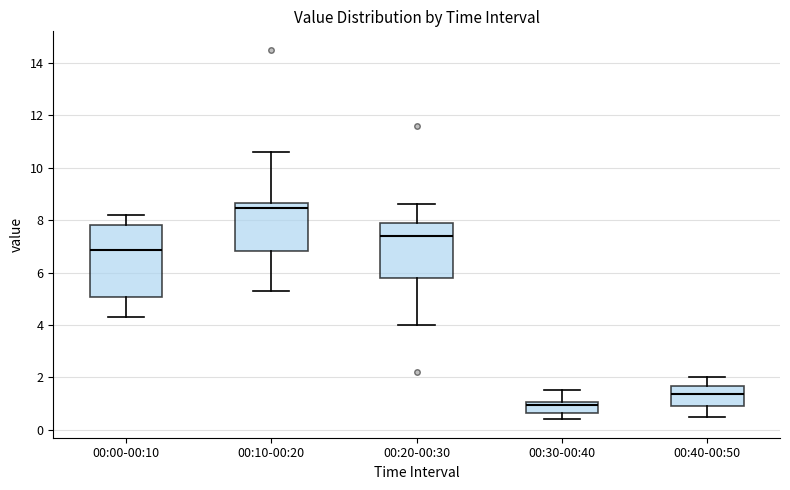

Which box has the highest median line?

00:10-00:20